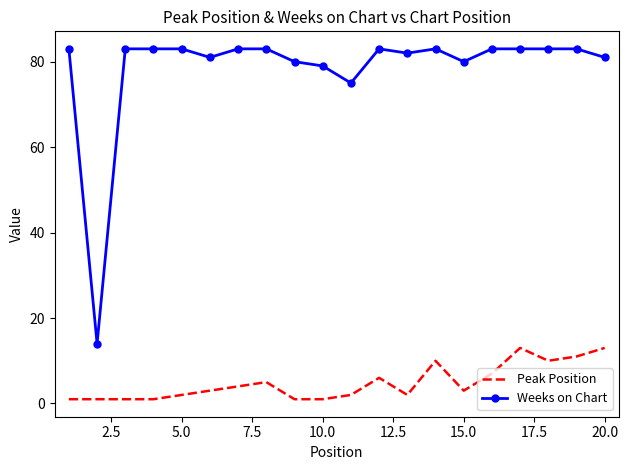

Rank the series by their average value, from lowest to highest.

Peak Position, Weeks on Chart